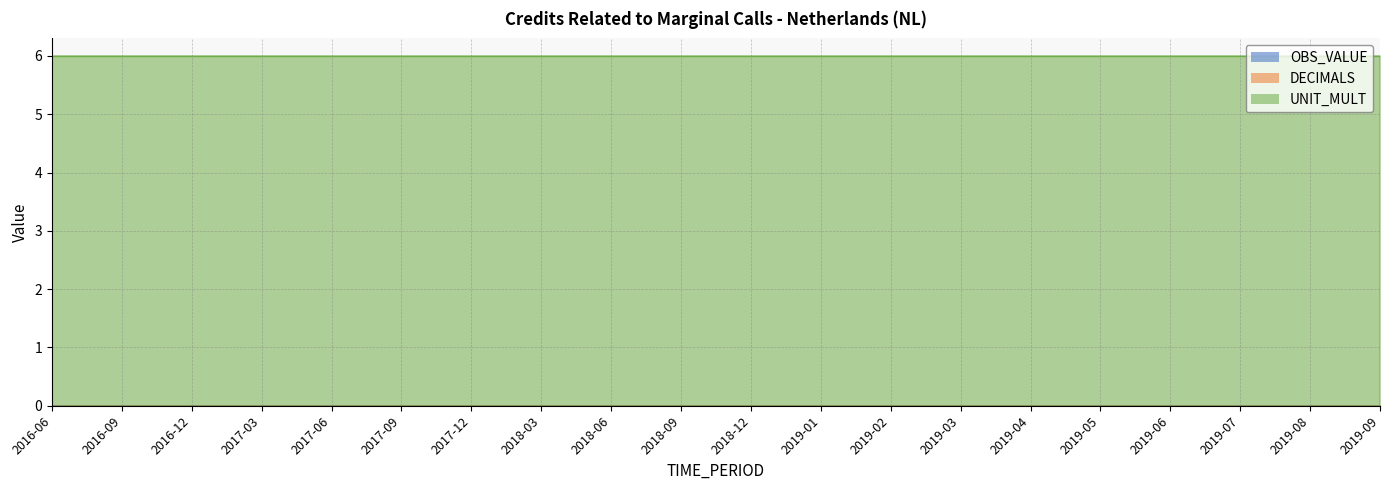

True or false: OBS_VALUE has more than 2 points higher than both neighbors.

False